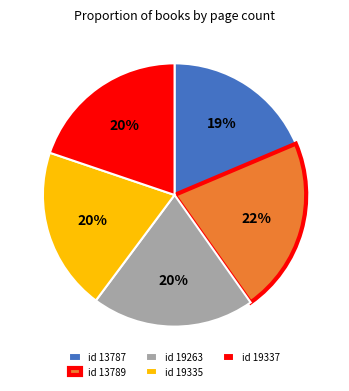

What is the largest slice in the pie chart?

id 13789